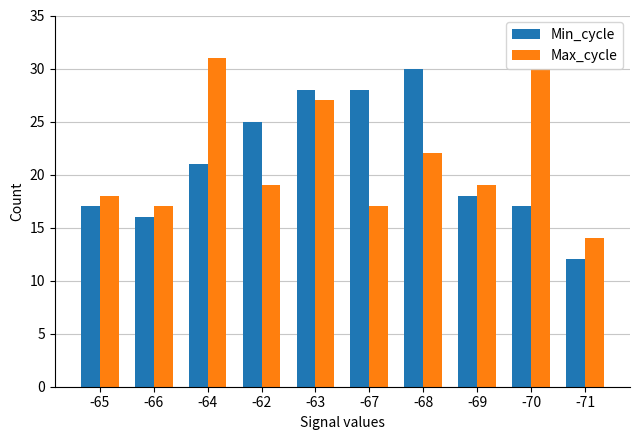

Reading left to right, what are all the values shown in this chart?

Min_cycle: -65=17	-66=16	-64=21	-62=25	-63=28	-67=28	-68=30	-69=18	-70=17	-71=12
Max_cycle: -65=18	-66=17	-64=31	-62=19	-63=27	-67=17	-68=22	-69=19	-70=30	-71=14